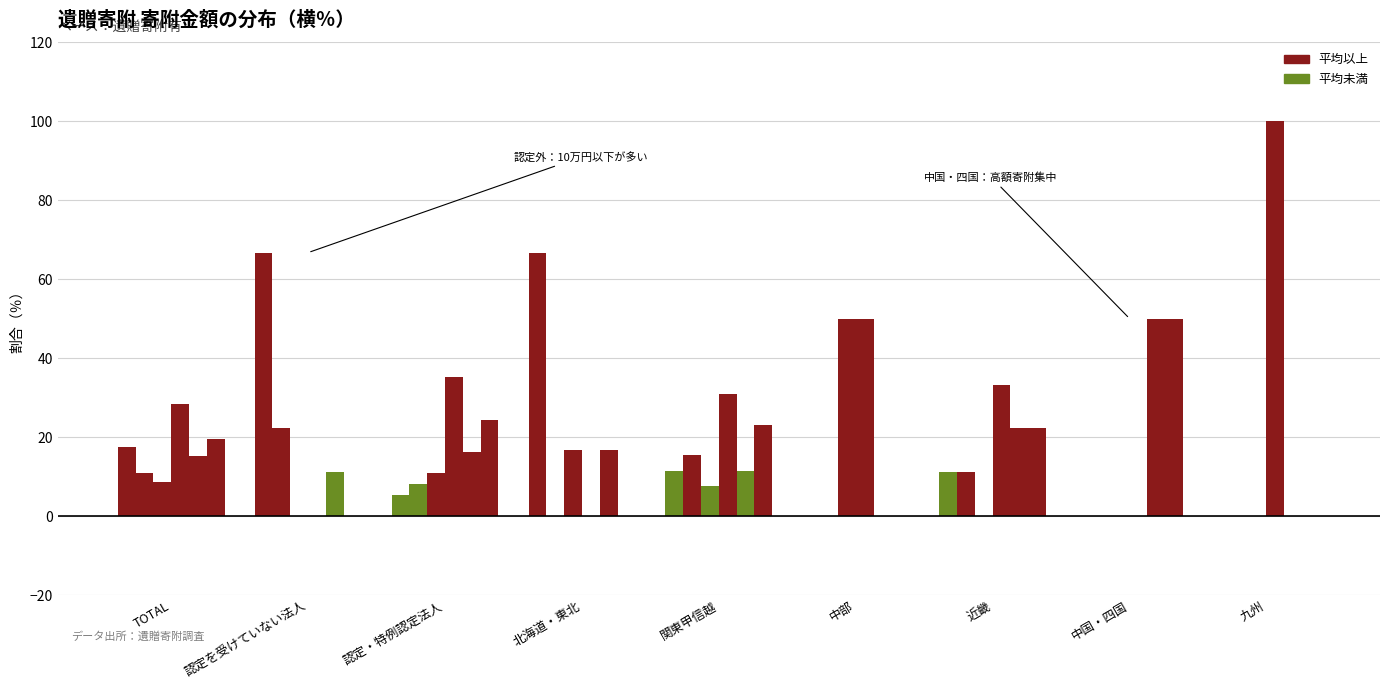

What is the label of the 3rd bar from the left?

認定・特例認定法人